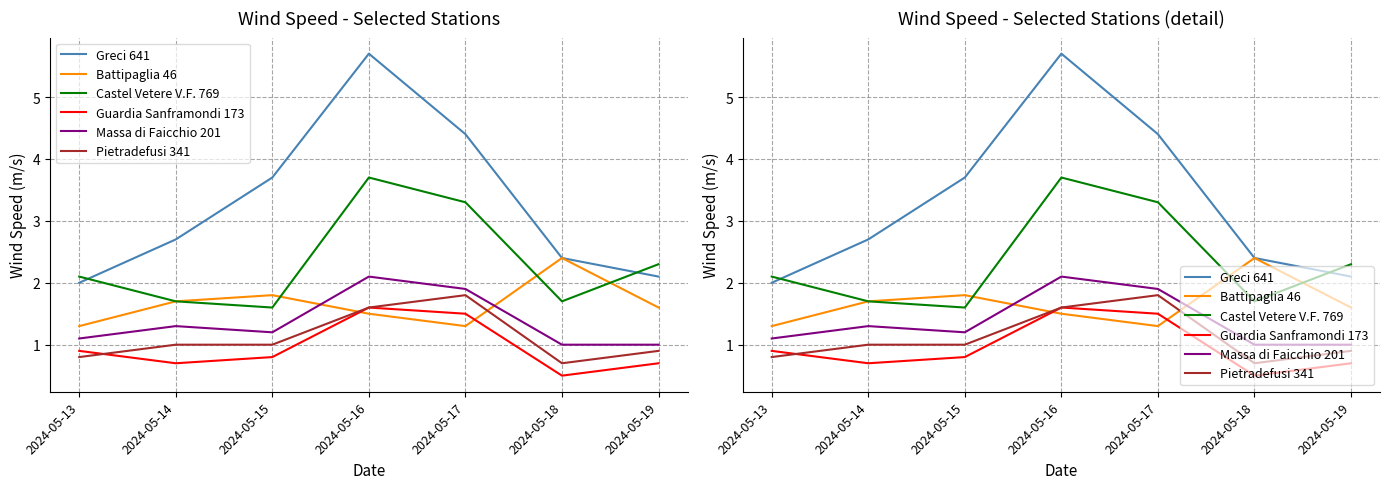

What is the sum of the Massa di Faicchio 201 values at 2024-05-14 and 2024-05-18?

2.3